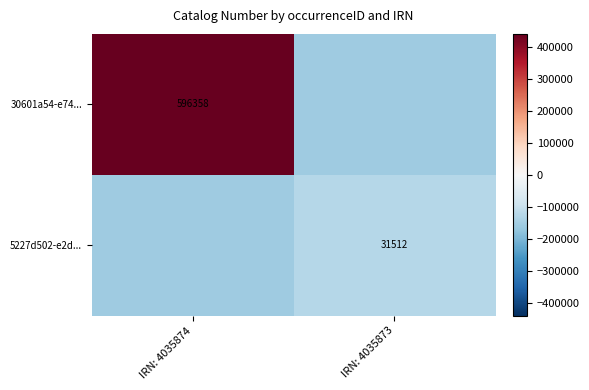

At how many categories does at least one series exceed -146150?

2